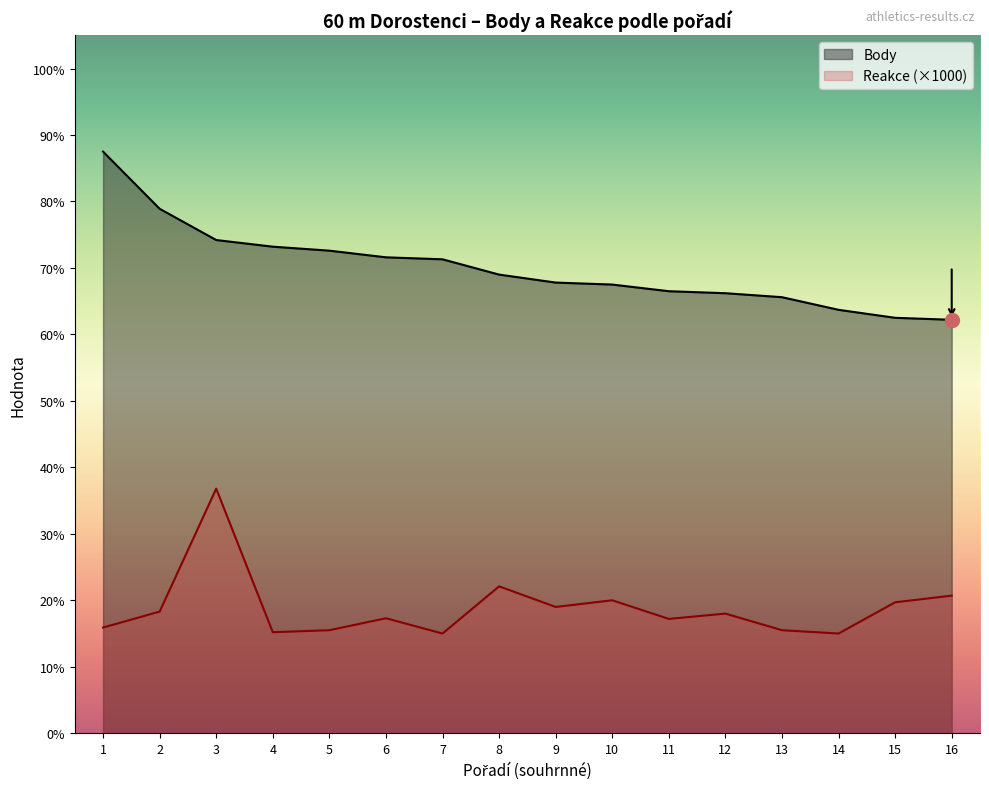

What position from the right is Dvorský Tobiáš?

16